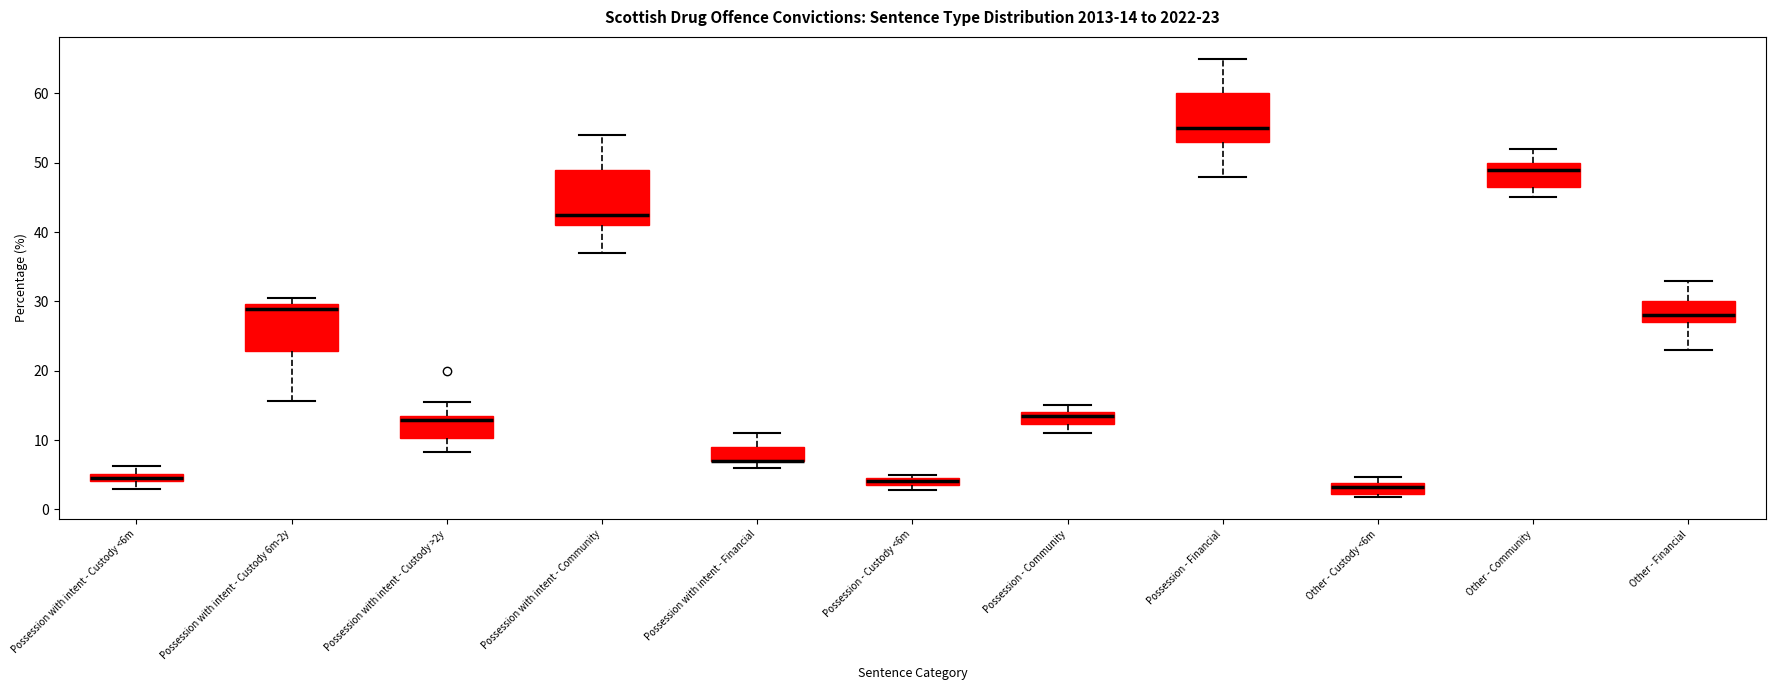

Comparing the boxes themselves (not the whiskers), which one is the tallest?

Possession with intent - Community